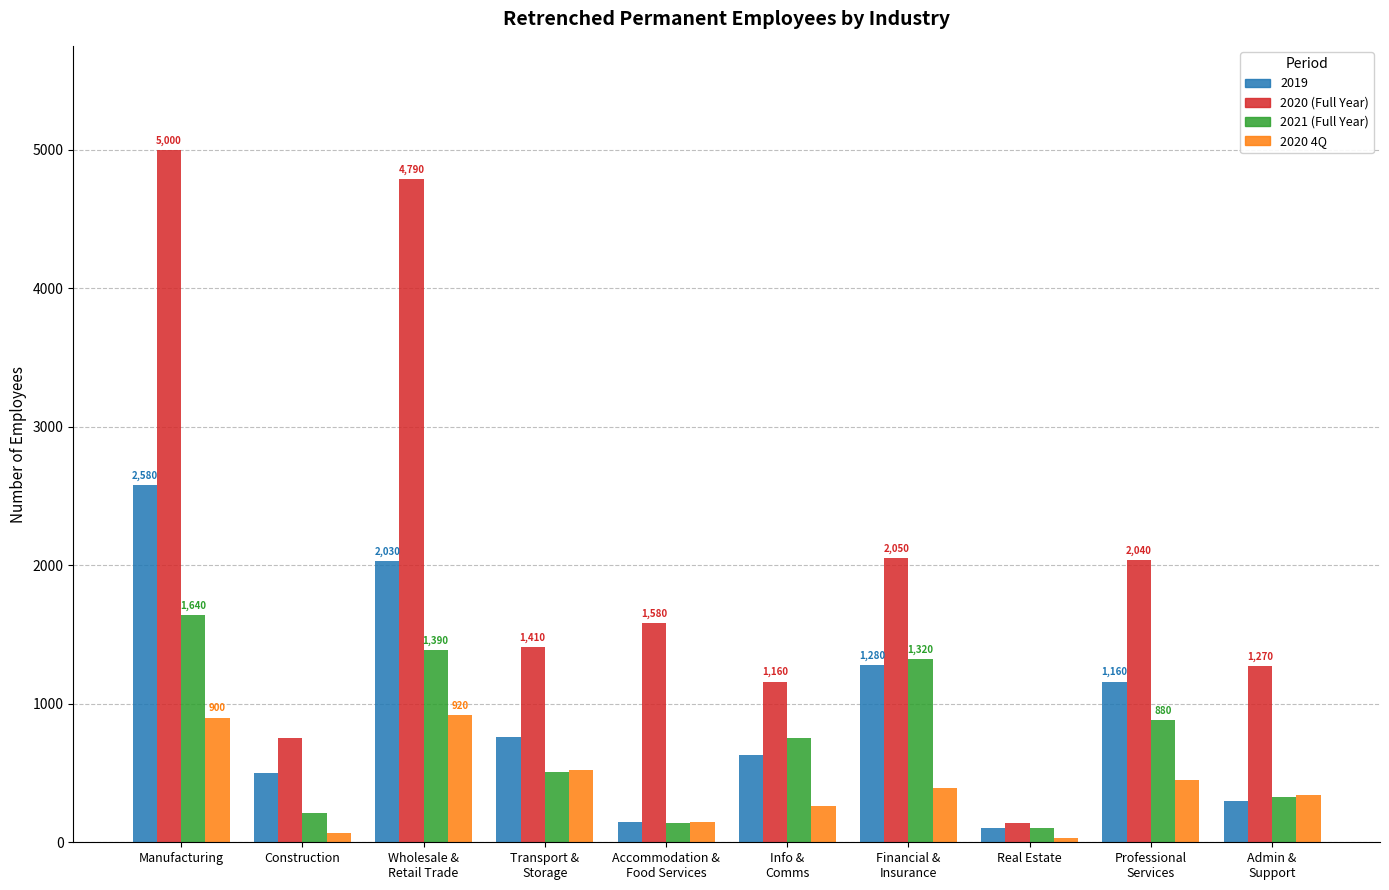

At which category is the sum across all series the highest?

Manufacturing